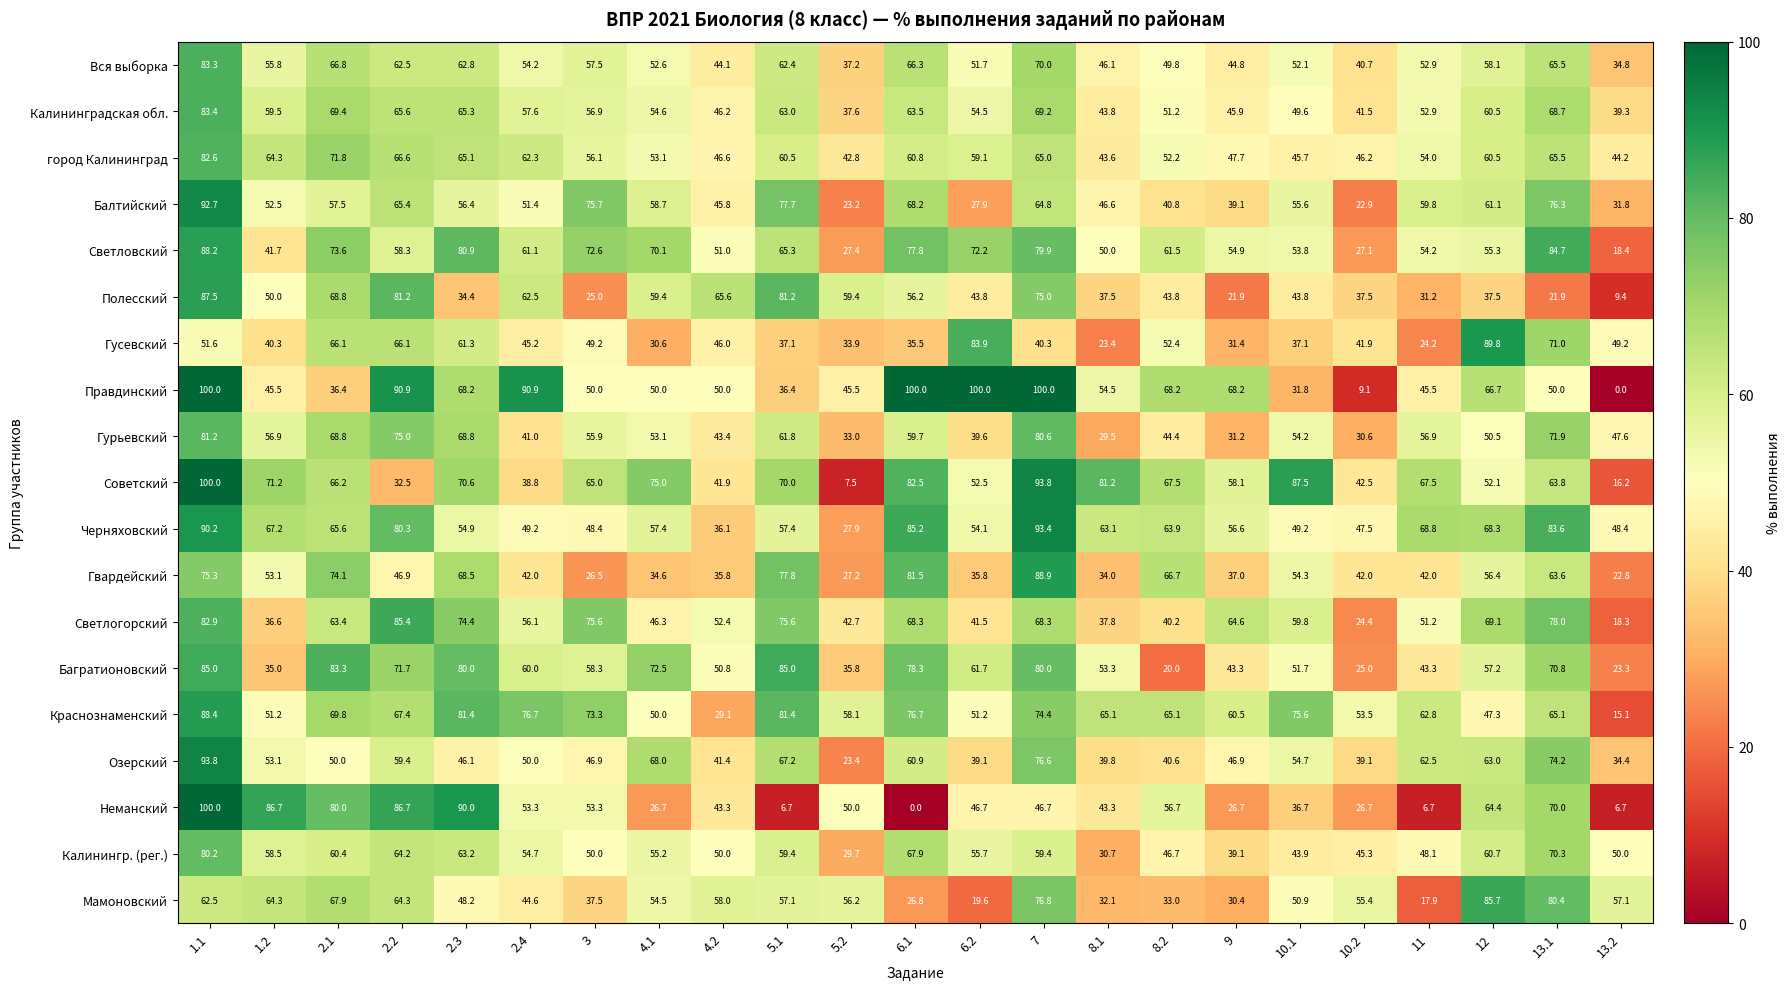

At 6.1, list the series in order from largest to smallest.

Правдинский, Черняховский, Советский, Гвардейский, Багратионовский, Светловский, Краснознаменский, Светлогорский, Балтийский, Калинингр. (рег.), Вся выборка, Калининградская обл., Озерский, город Калининград, Гурьевский, Полесский, Гусевский, Мамоновский, Неманский